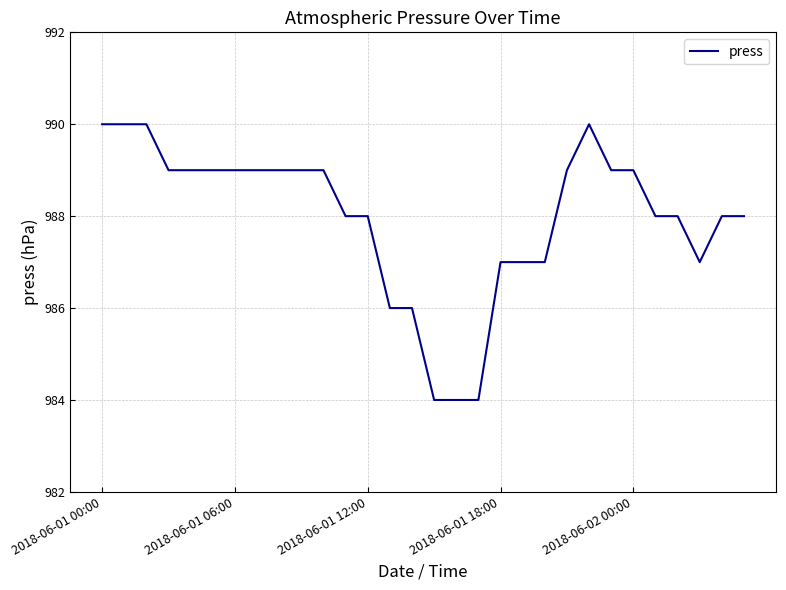

Reading left to right, what are all the values shown in this chart?

990	990	990	989	989	989	989	989	989	989	989	988	988	986	986	984	984	984	987	987	987	989	990	989	989	988	988	987	988	988